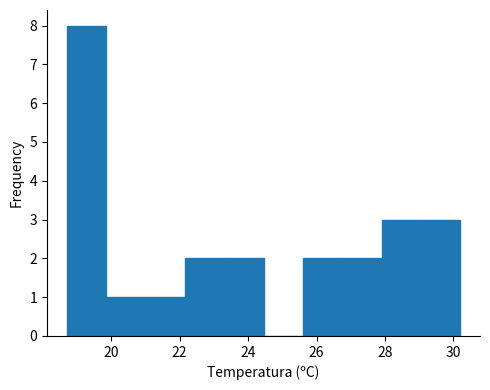

Reading left to right, list every bar in this chart as the range it spans on the x-axis followed by its height. Neither the bar edges nor the heights are printed on the chart, so give them approximately, as read against the axes.

18.70 to 19.85: 8
19.85 to 21.00: 1
21.00 to 22.15: 1
22.15 to 23.30: 2
23.30 to 24.45: 2
24.45 to 25.60: 0
25.60 to 26.75: 2
26.75 to 27.90: 2
27.90 to 29.05: 3
29.05 to 30.20: 3